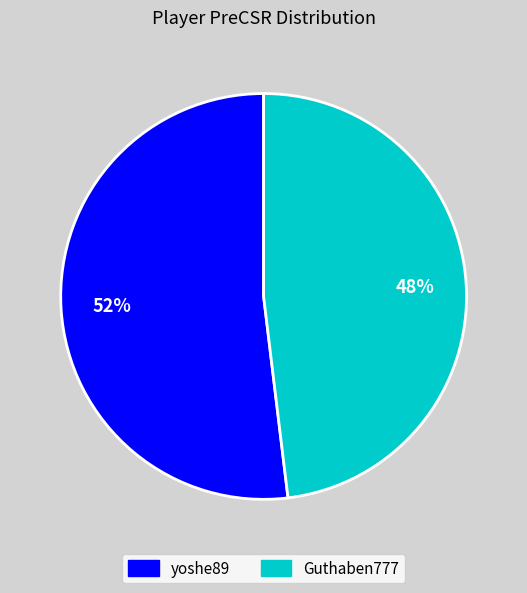

To the nearest percent, what is the average slice percentage?

50%